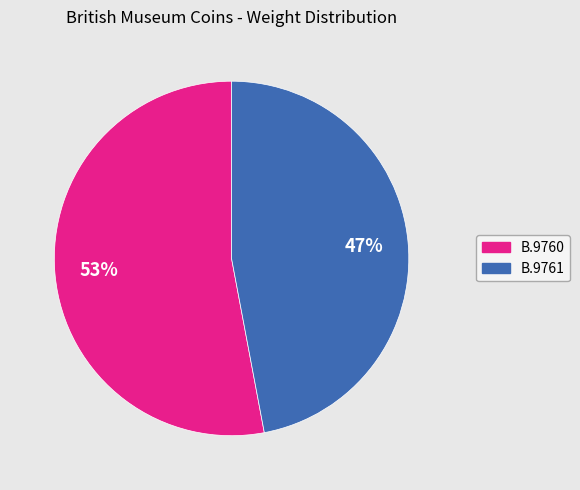

Is the sum of B.9761 and B.9760 greater than half?

Yes